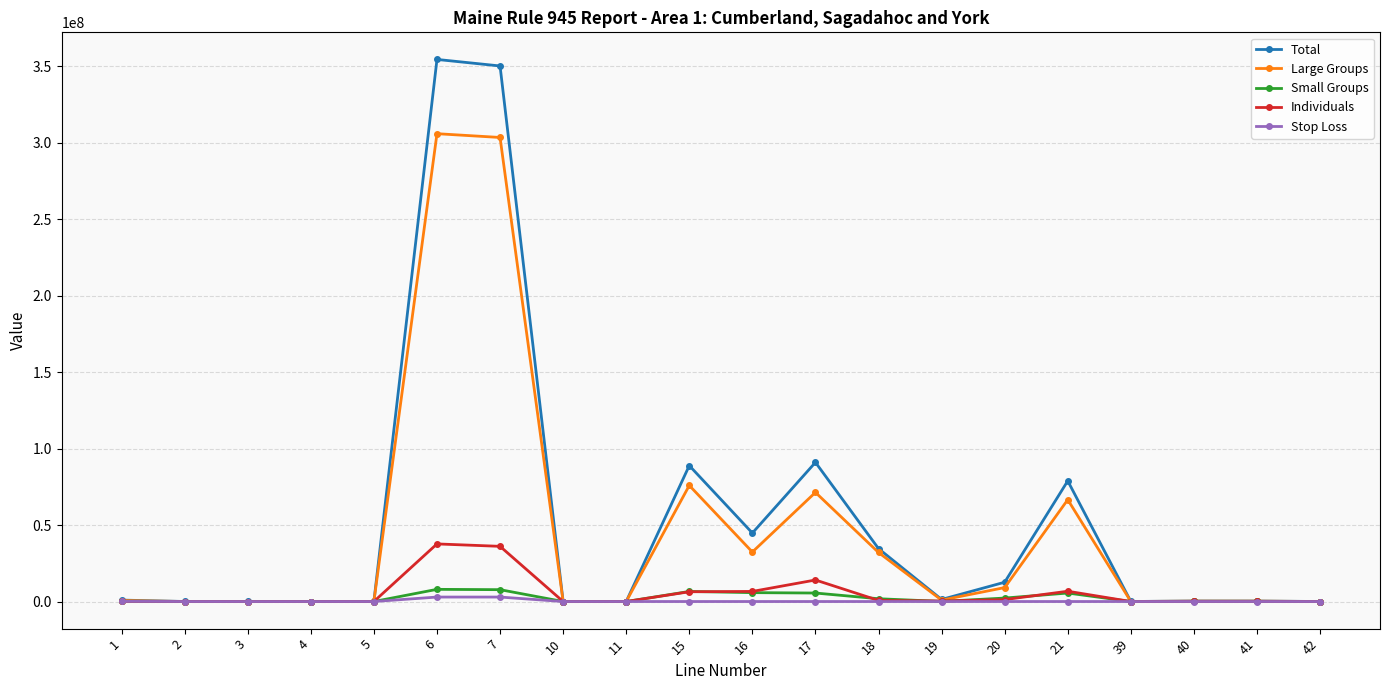

What is the difference between the maximum and minimum values in the Individuals series?

37651069.3